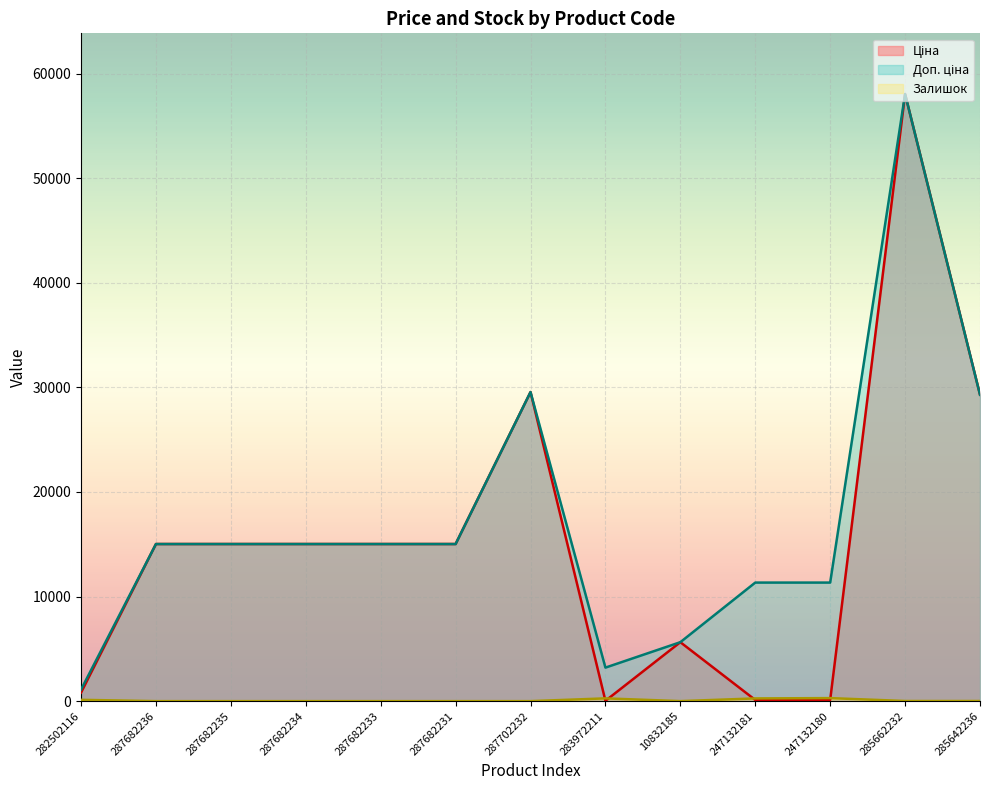

What are all the series names shown in the legend?

Ціна, Доп. ціна, Залишок